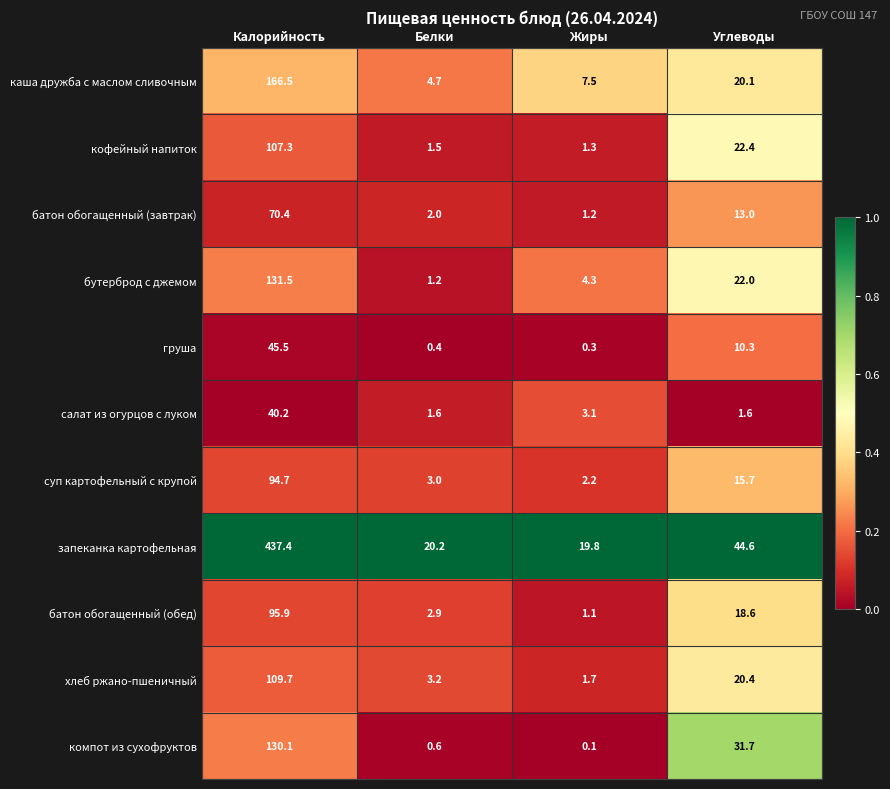

What is the greatest value displayed?

437.4